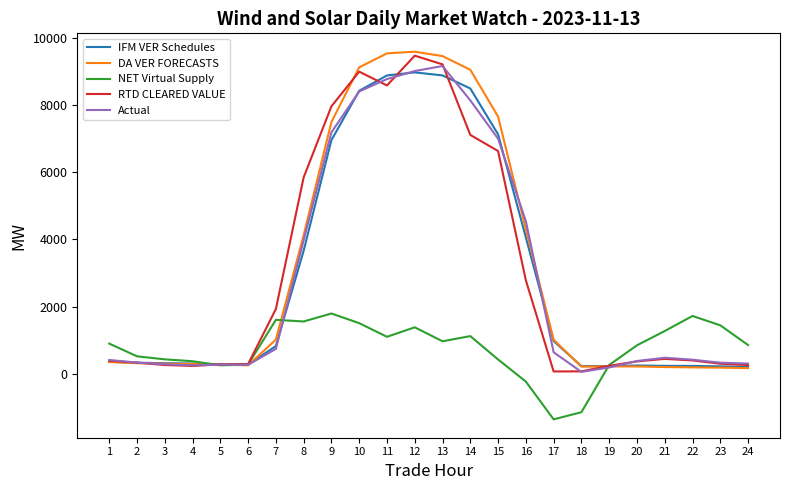

How many lines are shown in the chart?

5